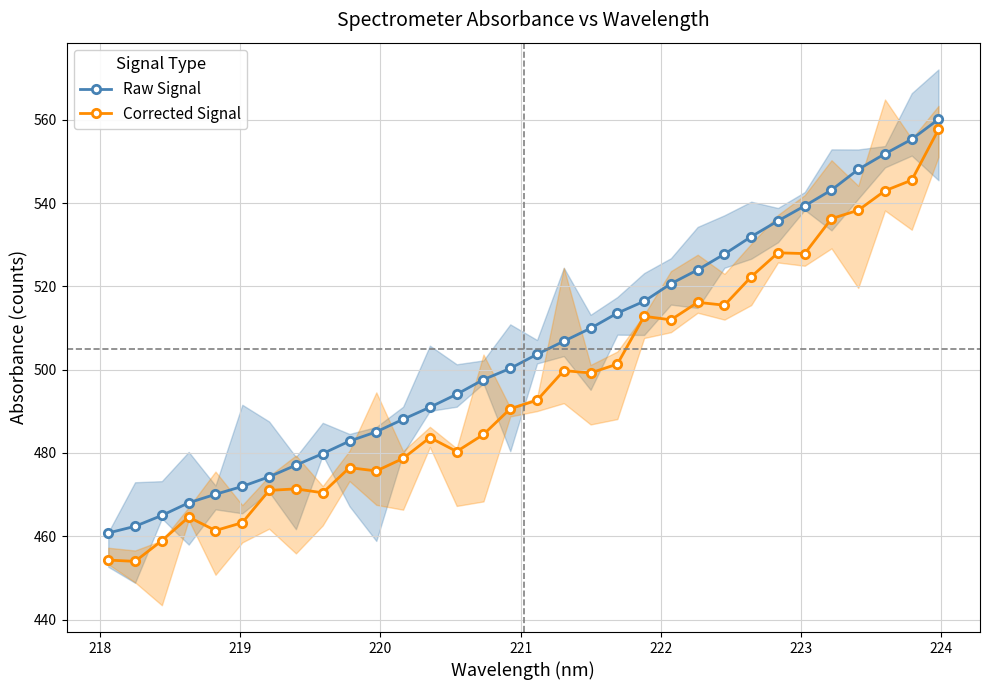

What are all the series names shown in the legend?

Raw Signal, Corrected Signal